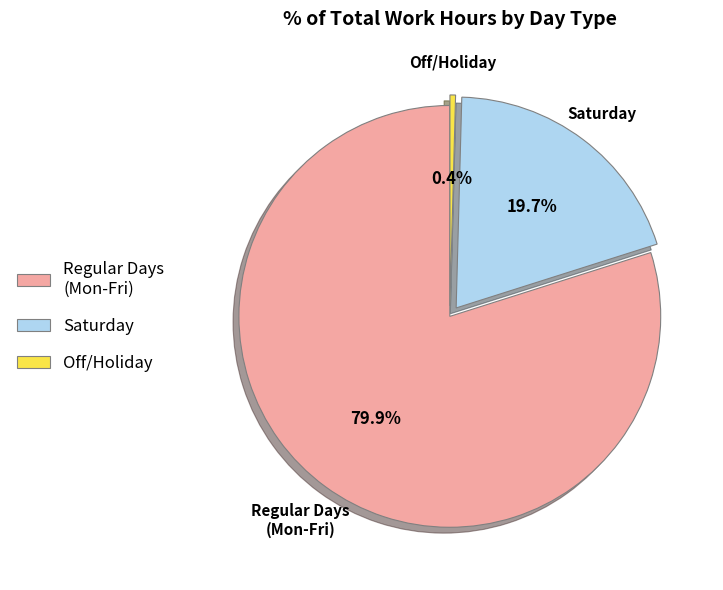

Does Regular Days (Mon-Fri) account for over 50% of the chart?

Yes